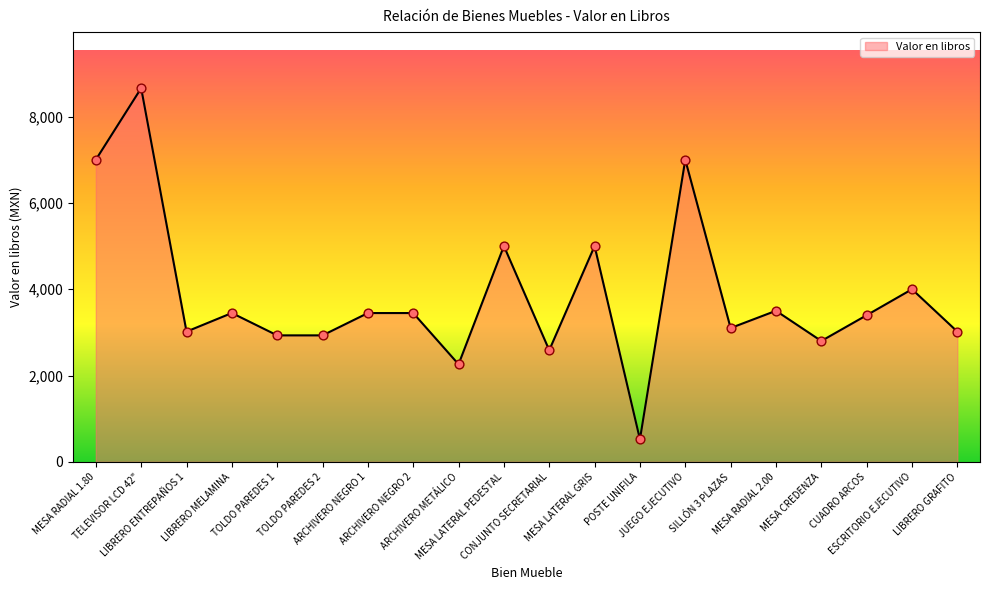

Which has a higher value, CONJUNTO SECRETARIAL or SILLÓN 3 PLAZAS?

SILLÓN 3 PLAZAS